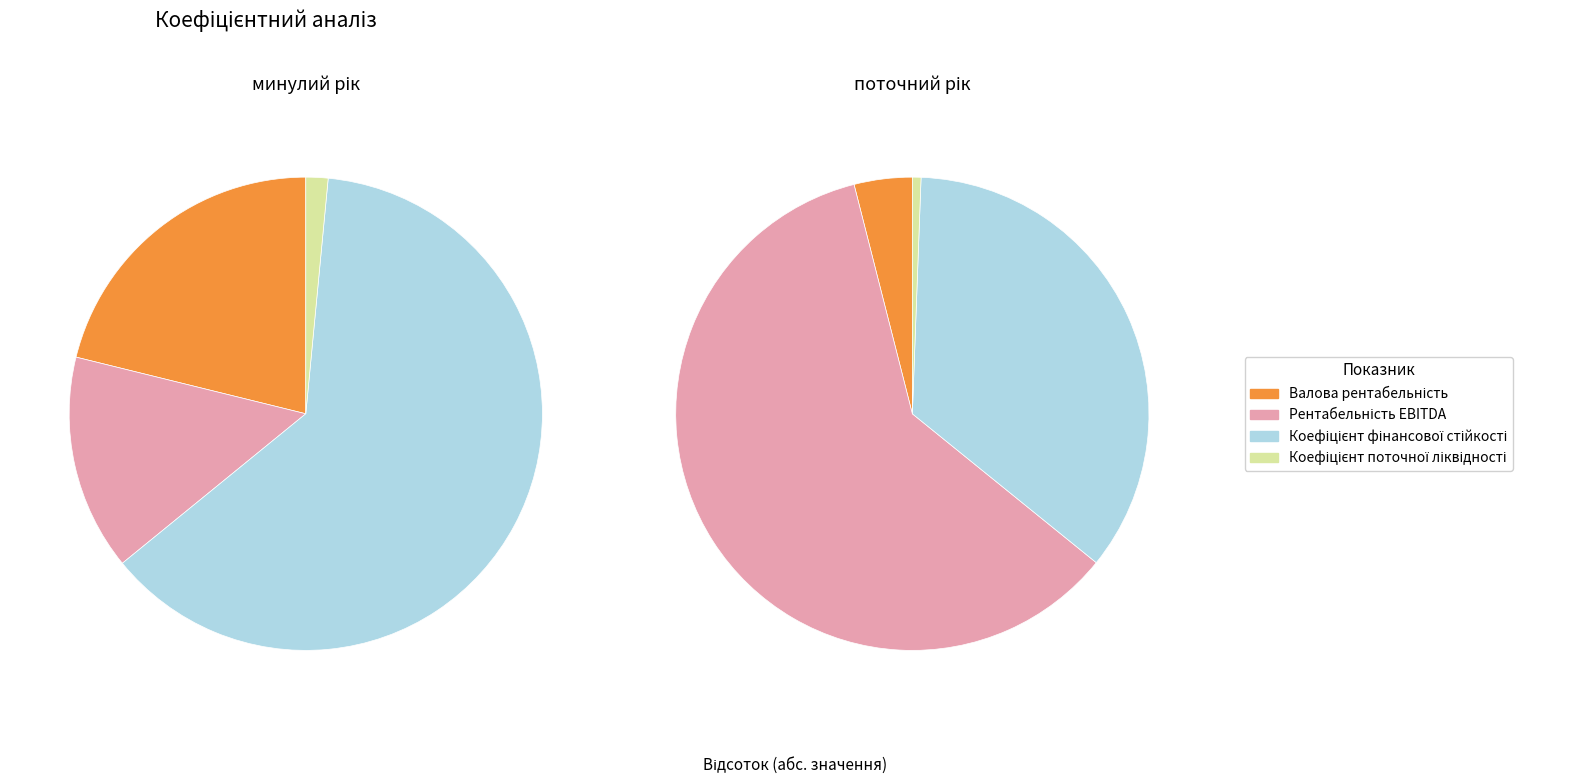

What is the difference between the highest and lowest values at Коефіцієнт поточної ліквідності?

1.2